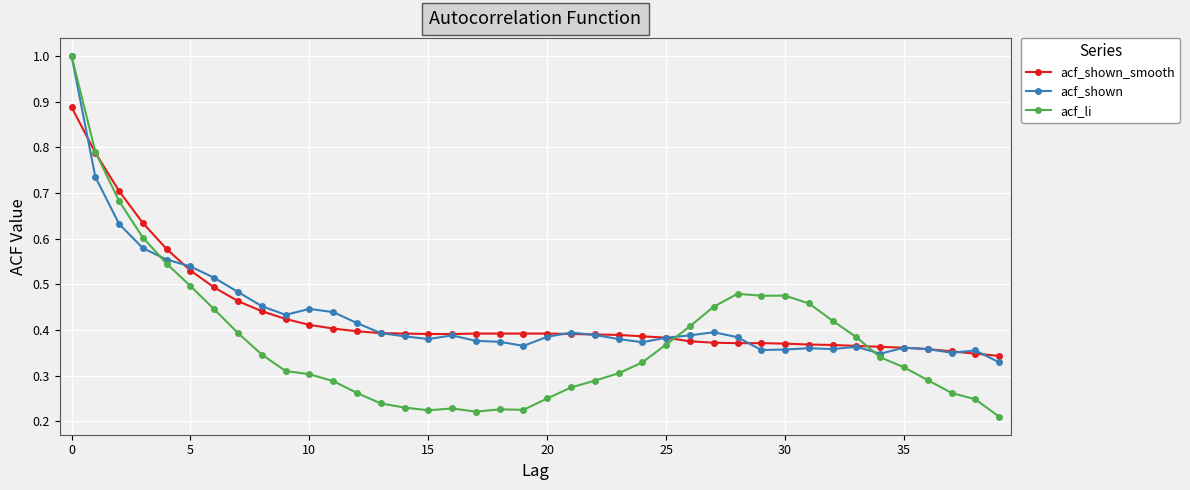

At which category does the chart reach its peak across all series?

0